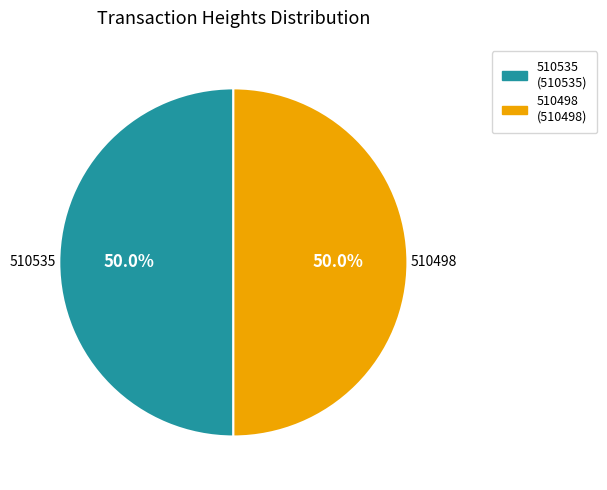

Count the number of slices in the pie.

2